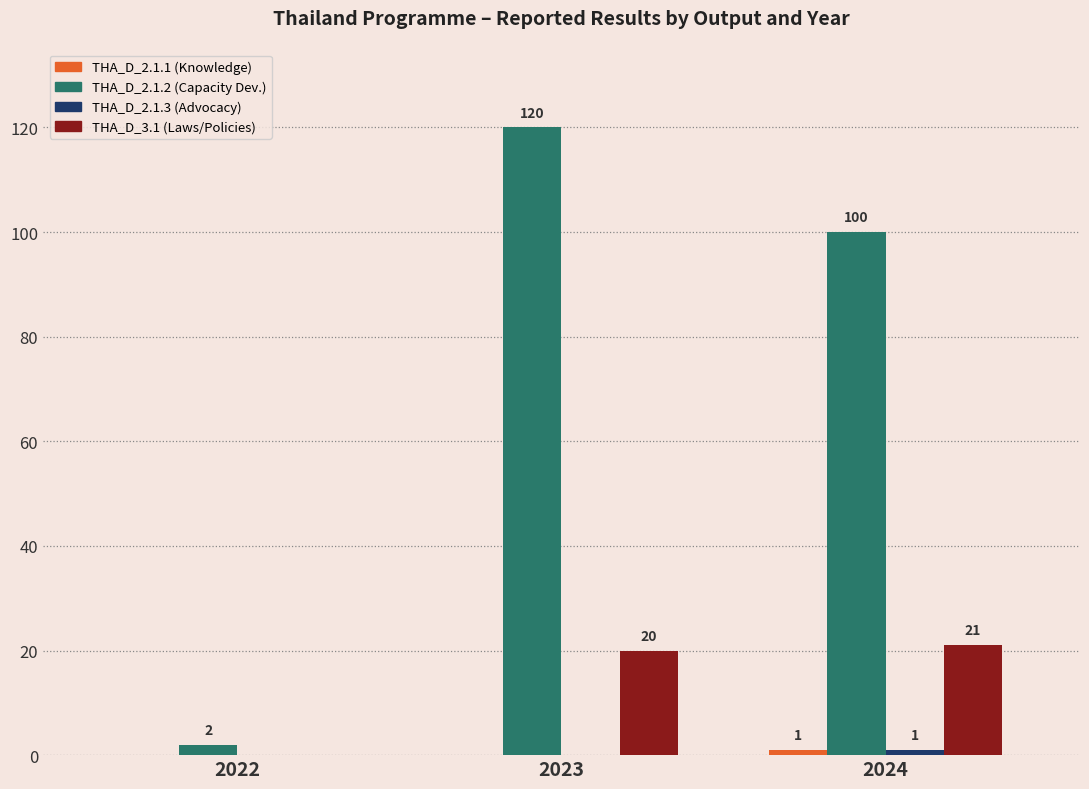

At which category is the sum across all series the highest?

2023